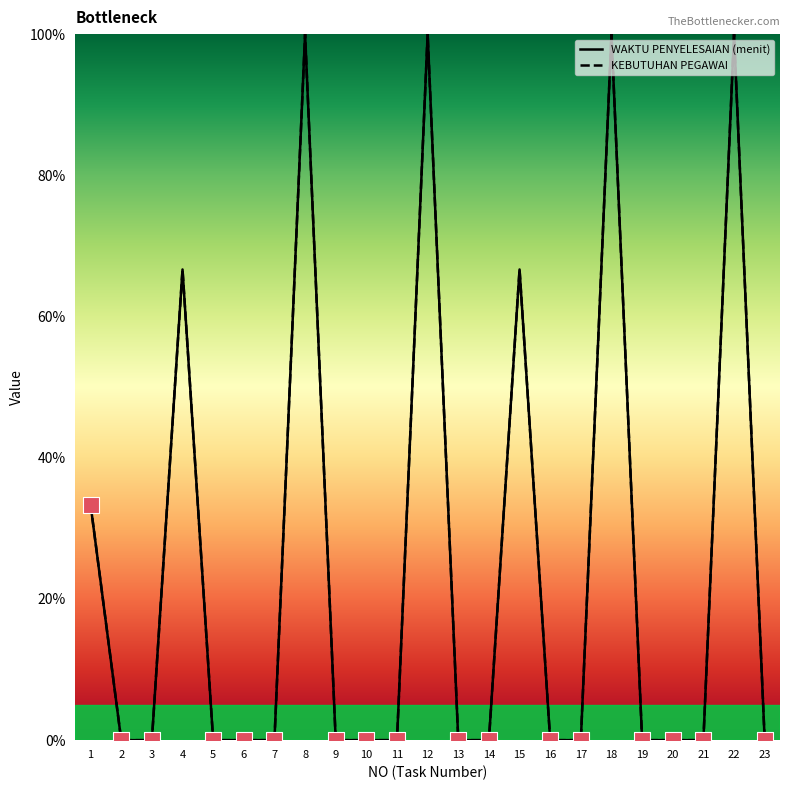

What is the total value across all series at 12?

200.0